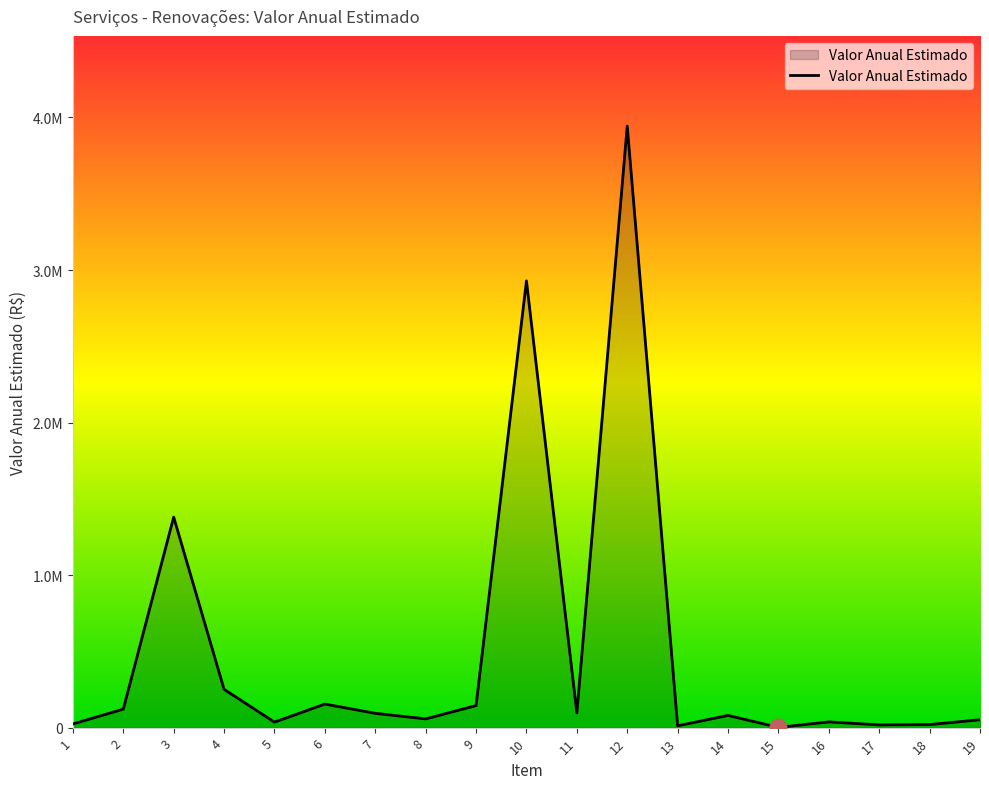

Between 13 and 6, which is larger?

6